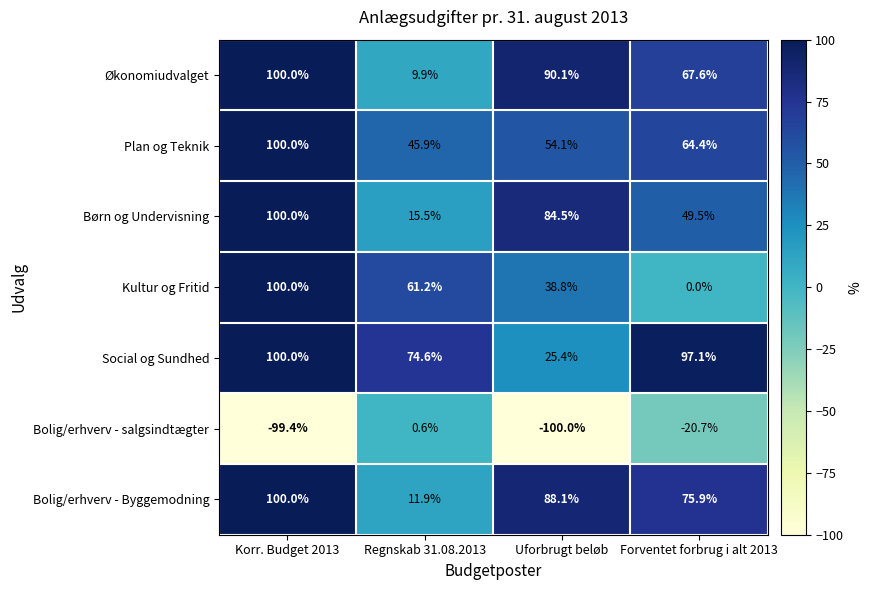

Where is Social og Sundhed nearest to the value 62?

Regnskab 31.08.2013